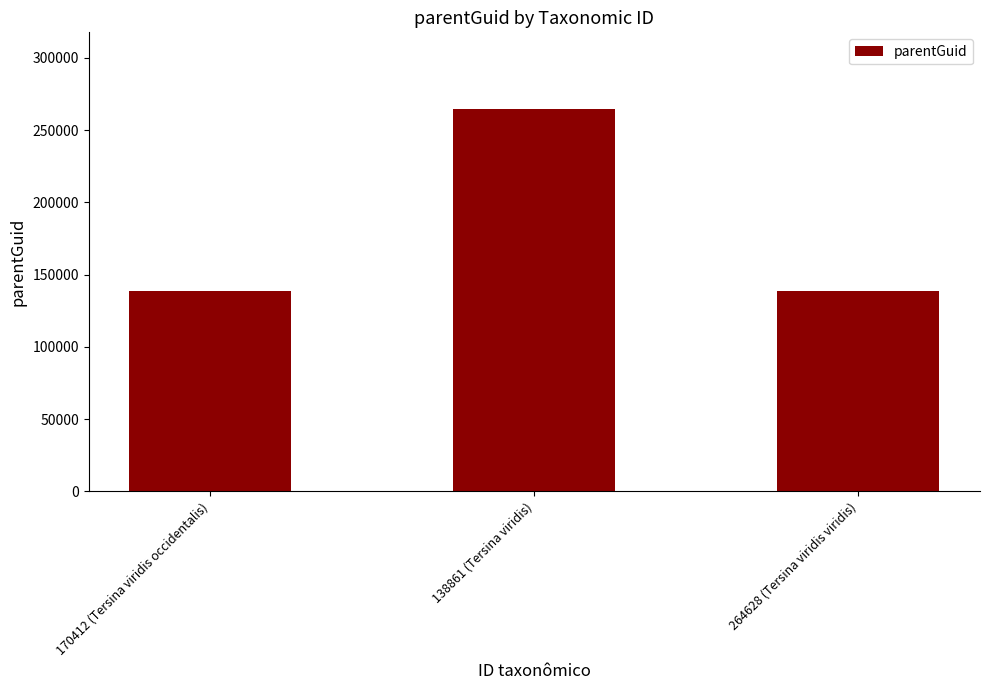

What is the average value?

180814